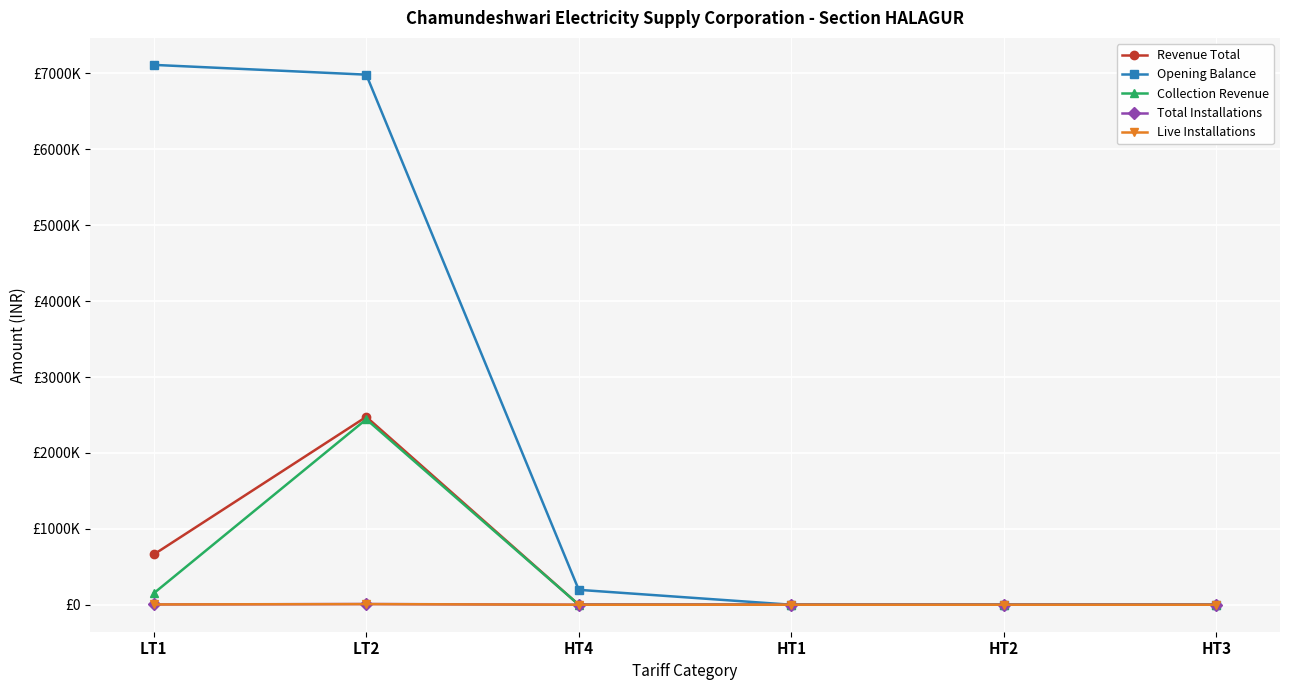

Reading left to right, transcribe all the data shown in this chart.

Revenue Total: 662065.2	2475536.2	0.0	0.0	0.0	0.0
Opening Balance: 7113113.8	6984384.2	196295.3	0.0	0.0	0.0
Collection Revenue: 151065.3	2443576.2	0.0	0.0	0.0	0.0
Total Installations: 3908.0	9292.0	201.0	0.0	0.0	0.0
Live Installations: 3511.0	8324.0	0.0	0.0	0.0	0.0